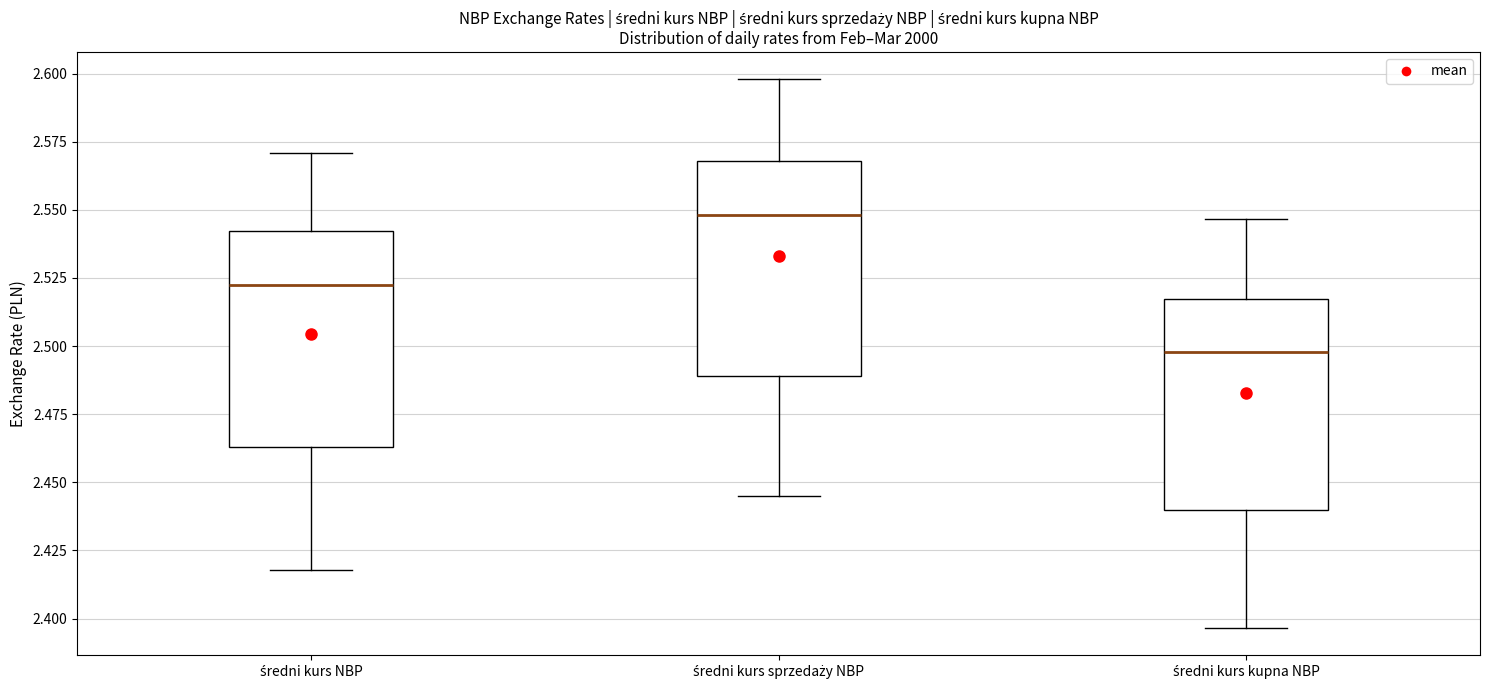

Reading left to right, read every box against the y-axis: the position of its median line, the range the box covers, and the ends of its whiskers. The values are not printed on the chart, so give them approximately, as read against the axis.

średni kurs NBP: median 2.525, box 2.465 to 2.540, whiskers 2.420 to 2.570
średni kurs sprzedaży NBP: median 2.550, box 2.490 to 2.570, whiskers 2.445 to 2.600
średni kurs kupna NBP: median 2.500, box 2.440 to 2.515, whiskers 2.395 to 2.545